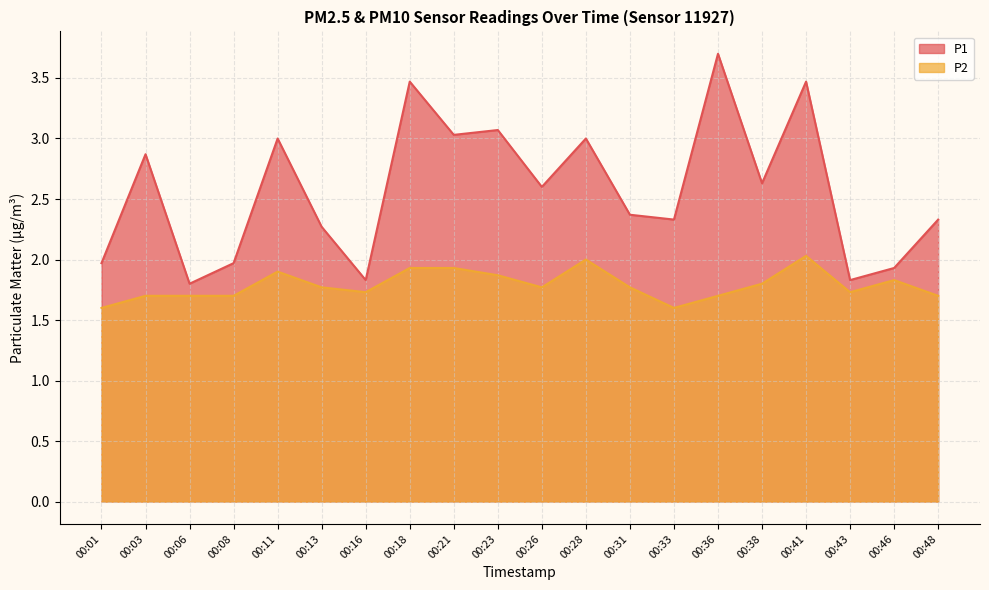

What is the greatest value displayed?

3.7